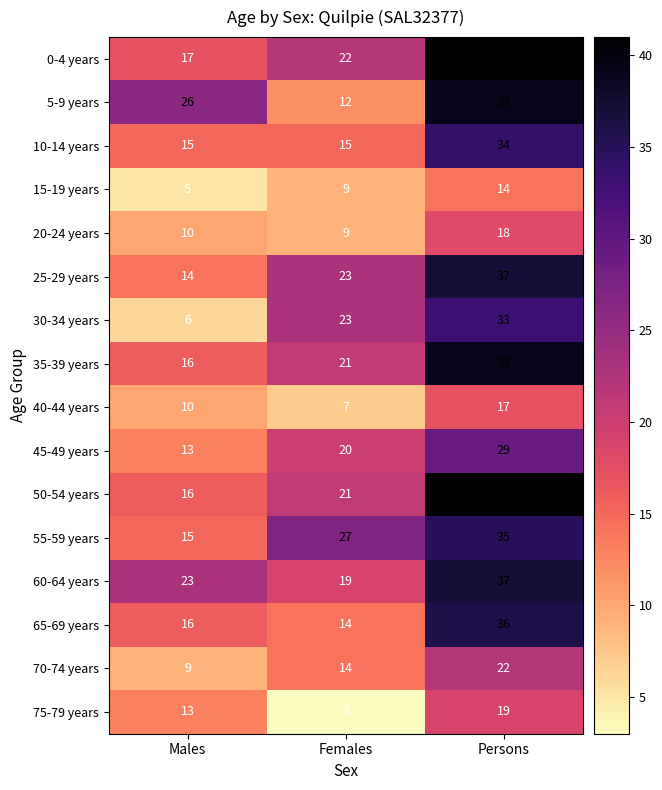

Between Males and Persons, which series saw the biggest shift?

30-34 years